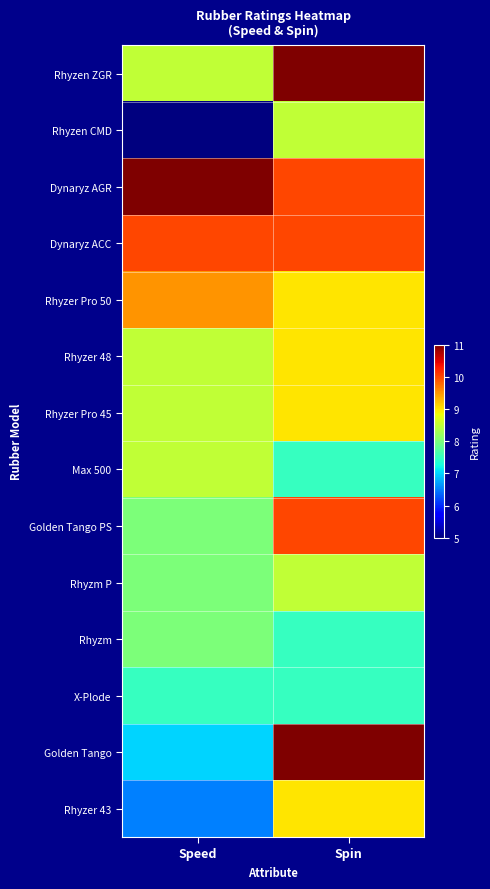

What is the difference between the highest and lowest values at Spin?

3.5